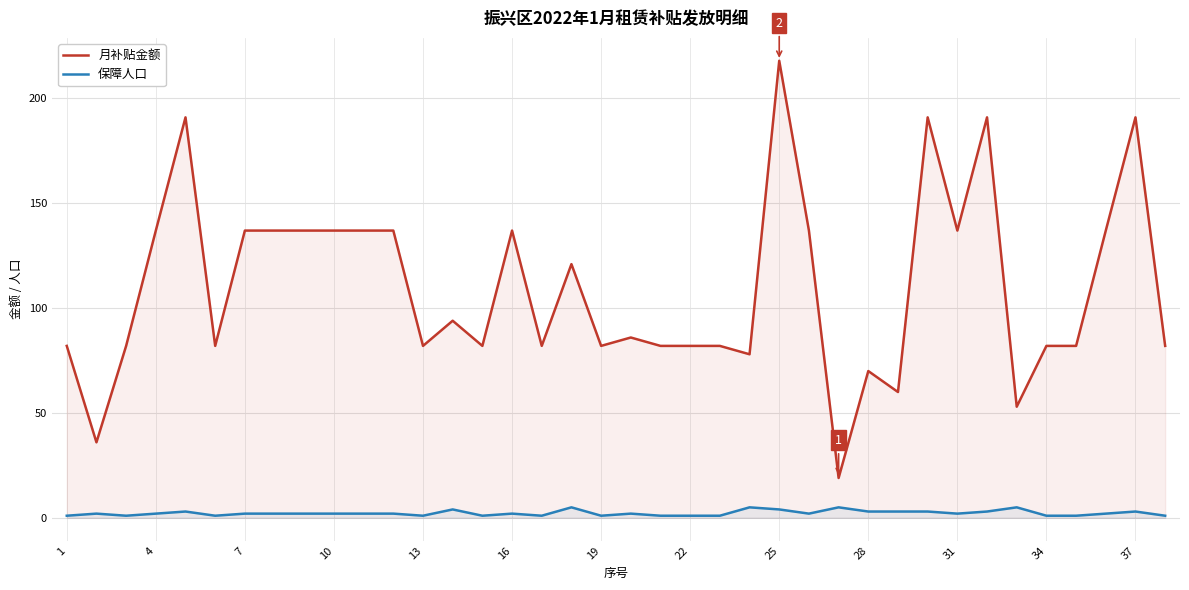

True or false: 保障人口 and 月补贴金额 cross at least once.

False